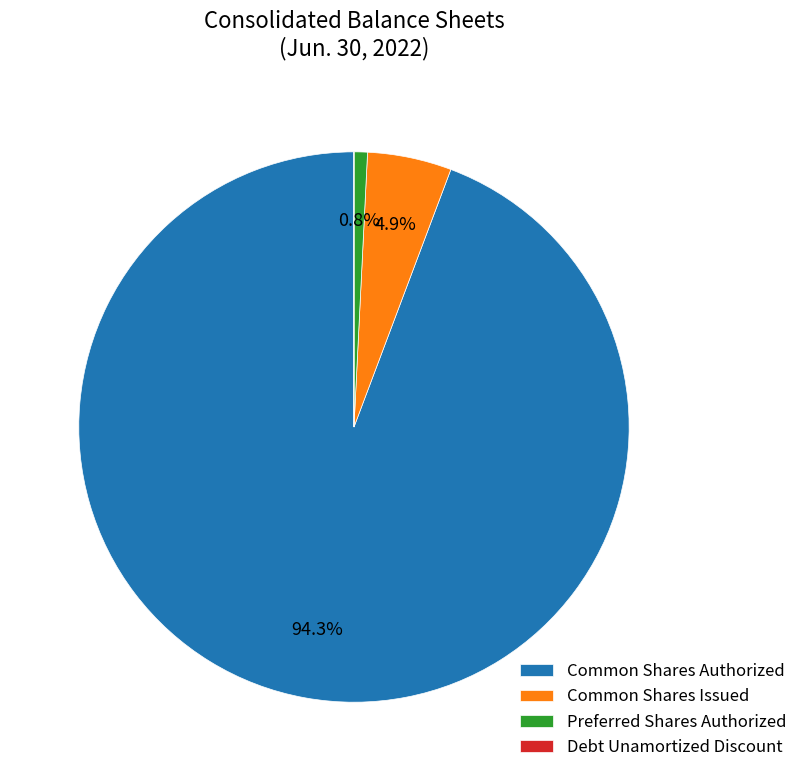

To the nearest percent, what is the combined percentage of Common Shares Authorized and Preferred Shares Authorized?

95%